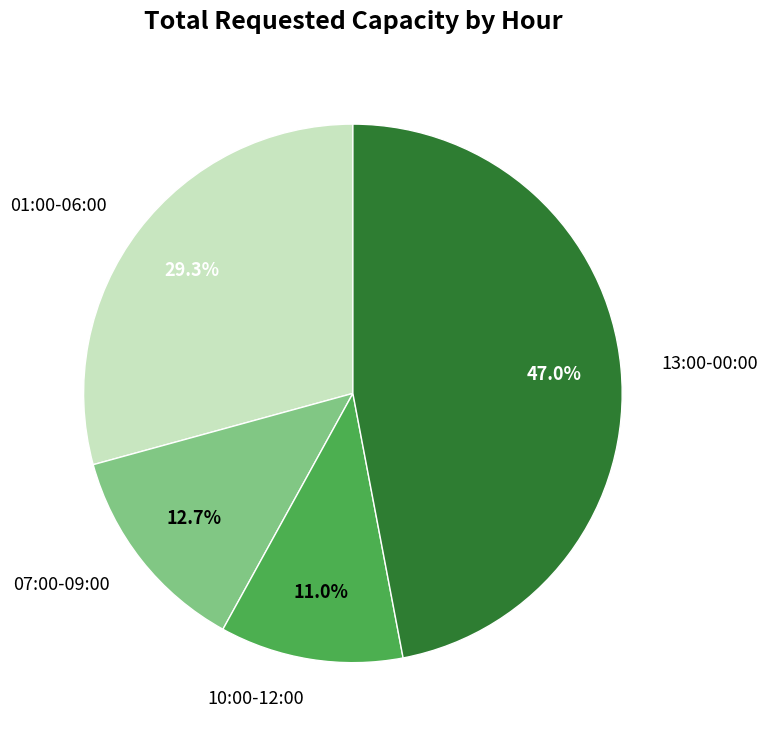

Which has a higher value, 07:00-09:00 or 13:00-00:00?

13:00-00:00